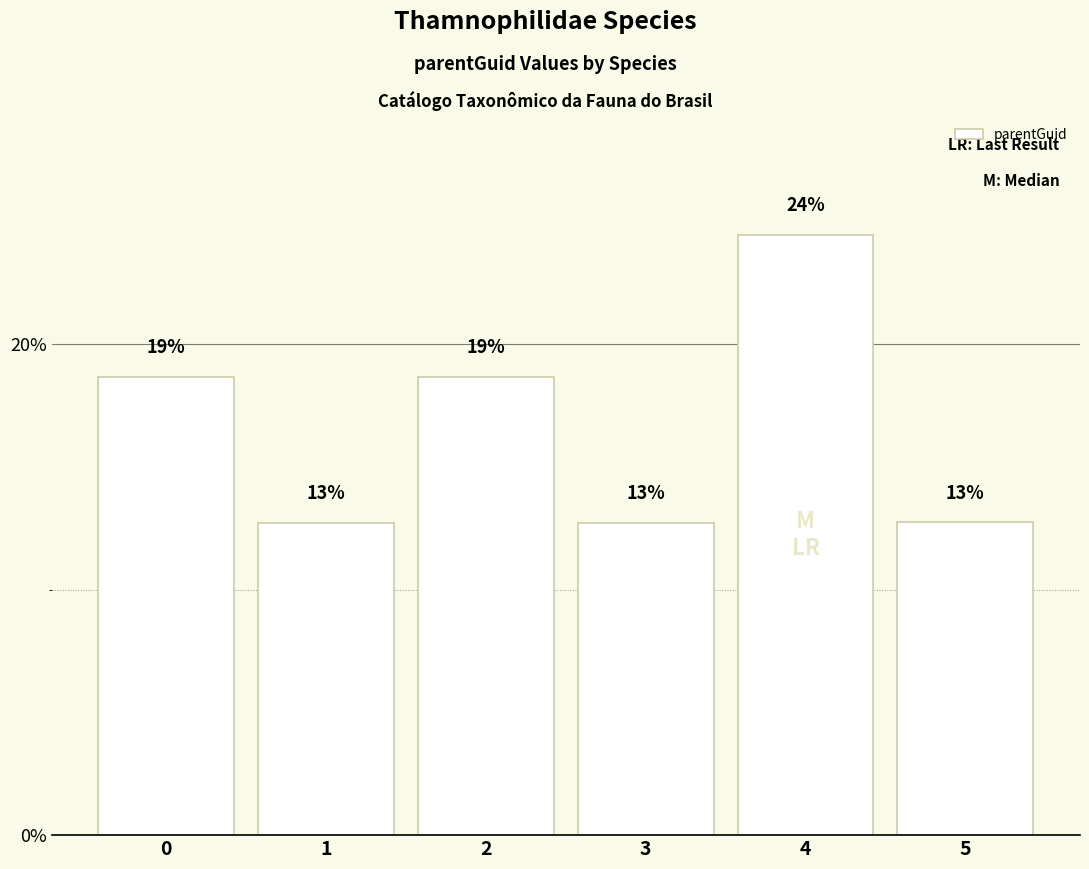

How many bars are there in total?

6